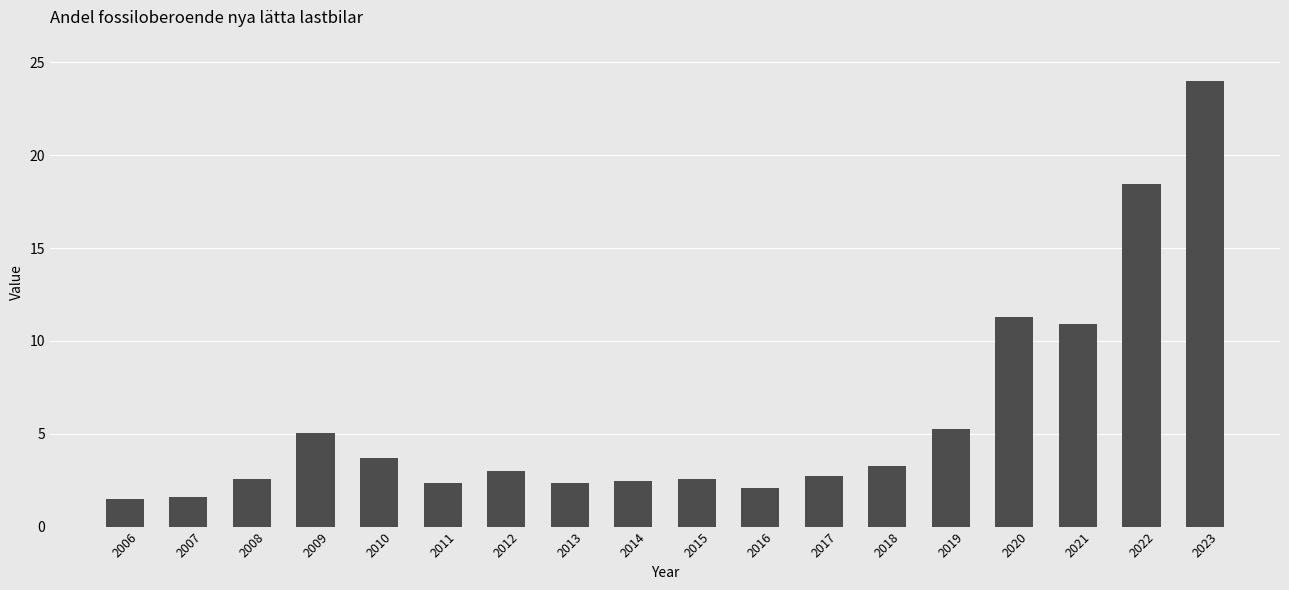

Which label corresponds to the largest value in the chart?

2023